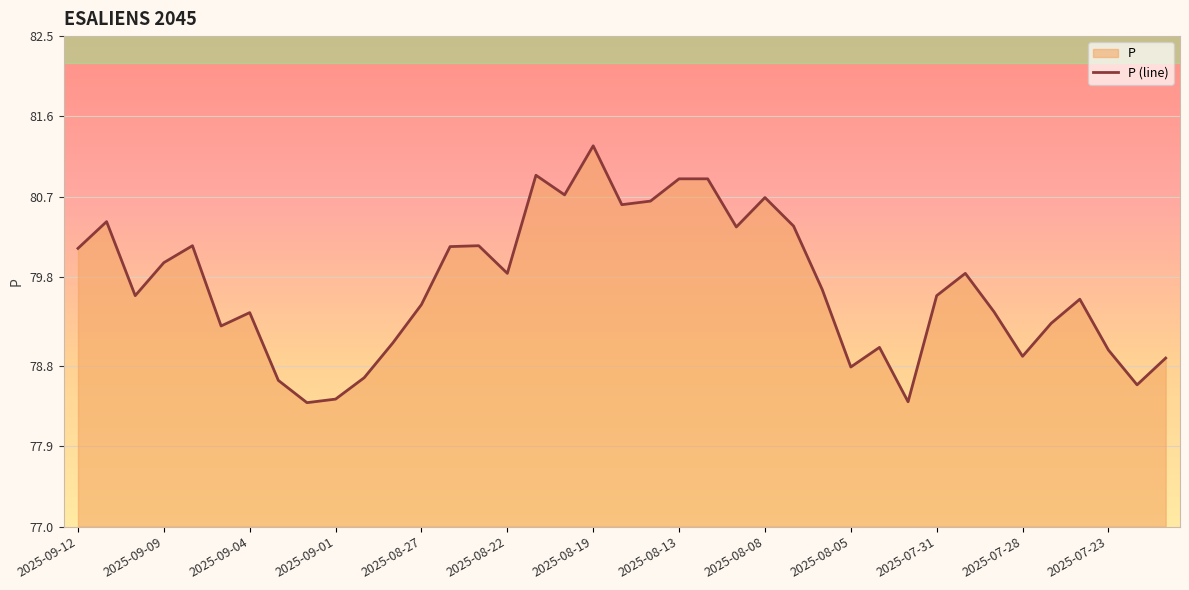

What is the maximum value shown in the chart?

81.3